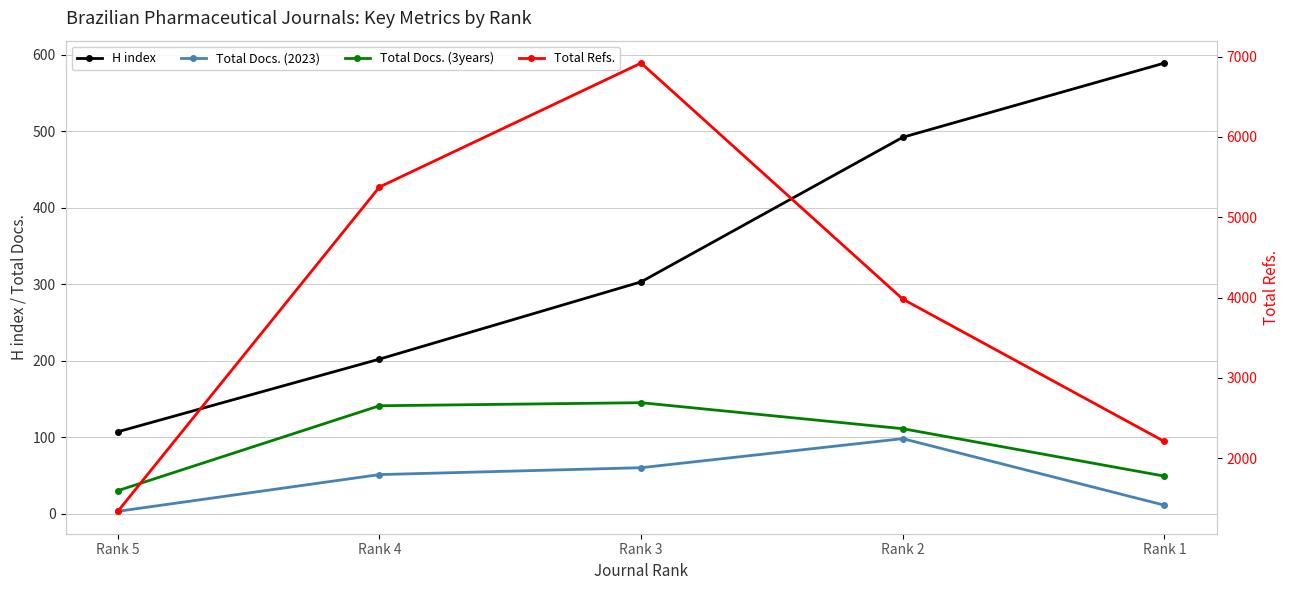

Which series has the largest range (max minus min)?

Total Refs.